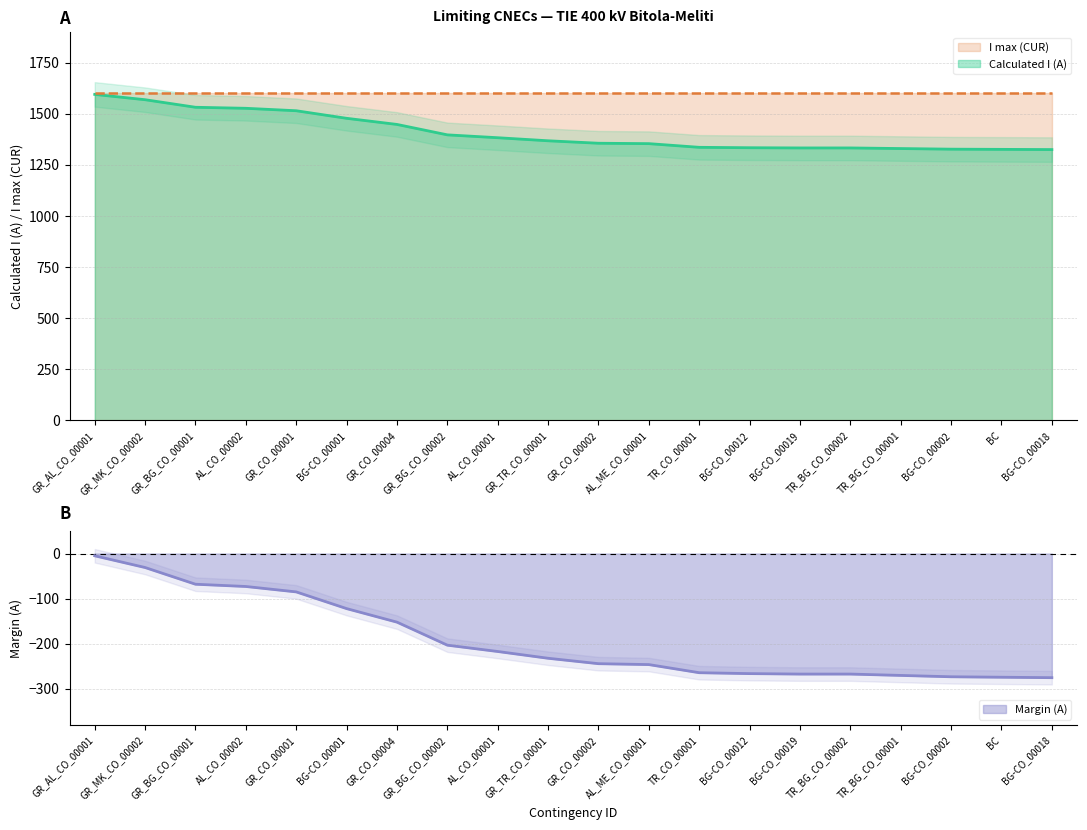

What is the highest value of the Margin (A) series?

-5